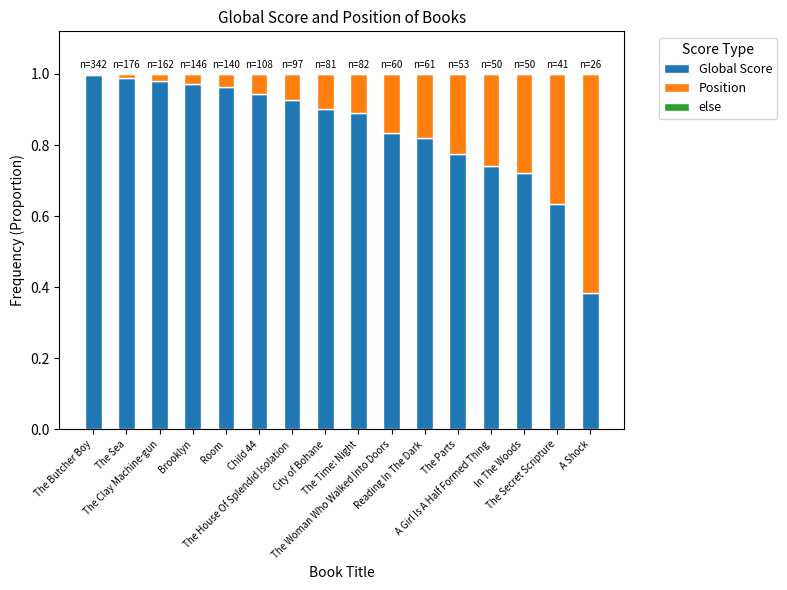

Are the bars grouped side by side (vs. stacked)?

No